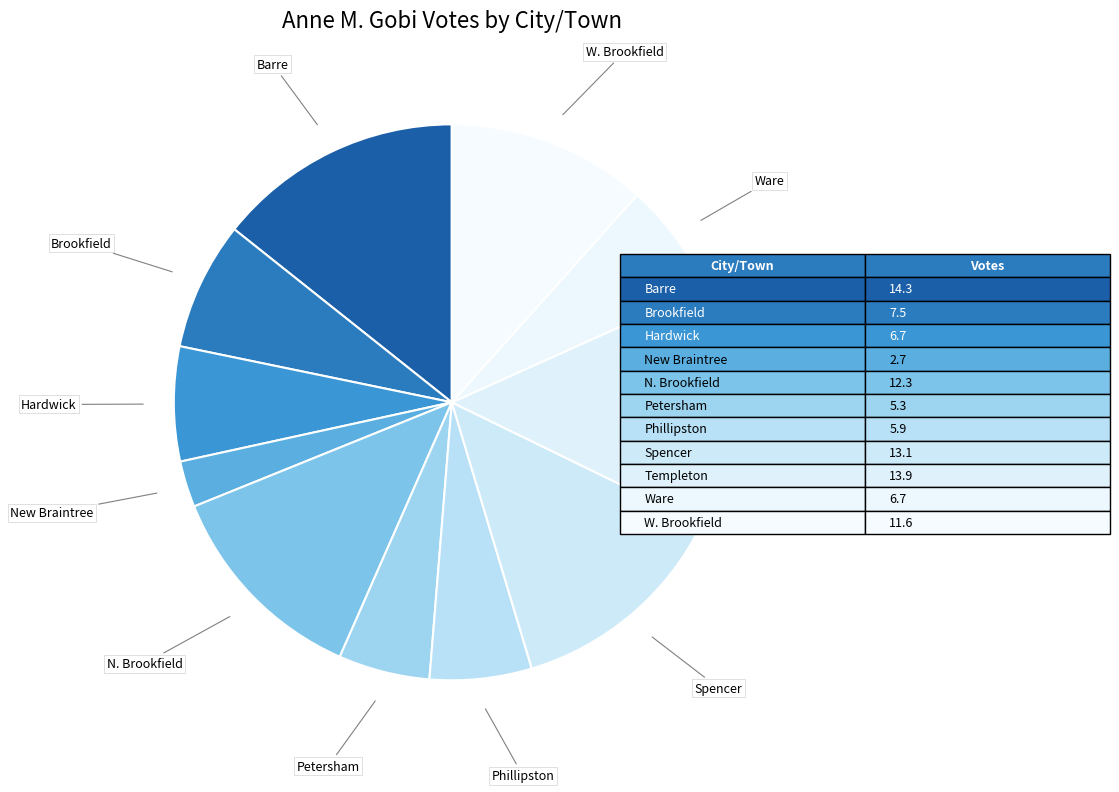

Is there any slice that represents more than half of the pie?

No